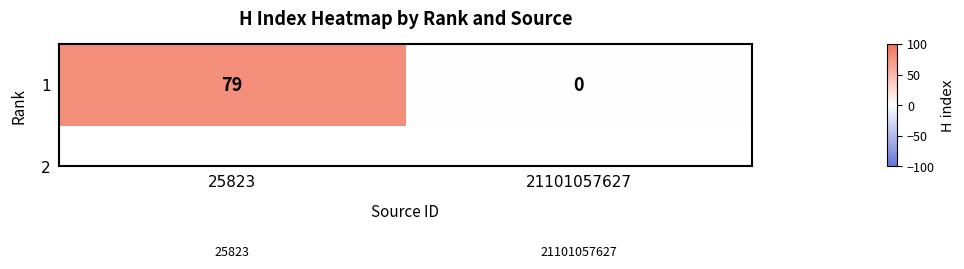

Reading left to right, extract all data points from this chart.

79	0